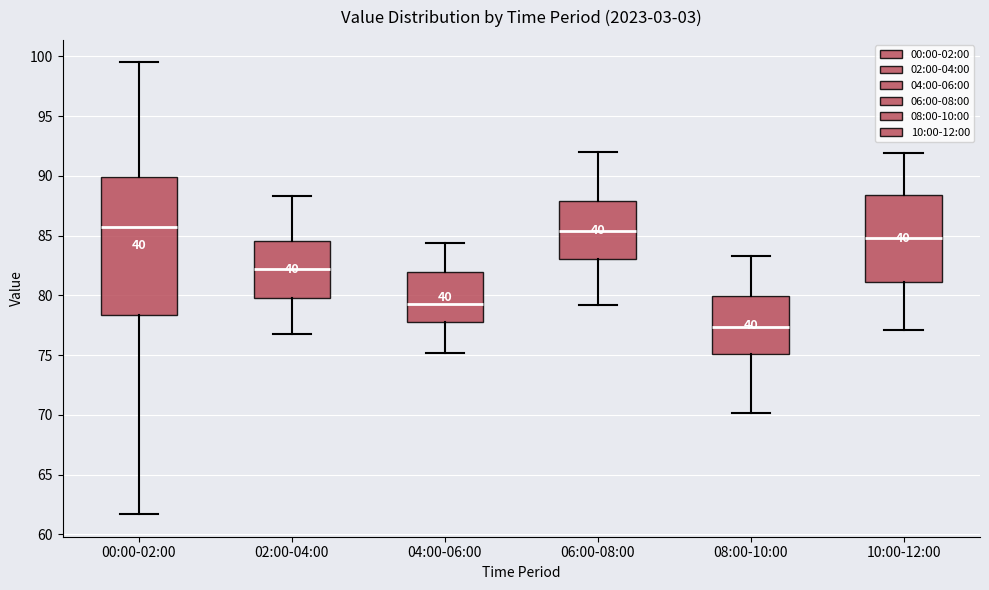

Where is the upper edge of the box for 02:00-04:00 on the y-axis? The values are not printed on the chart, so give them approximately, as read against the axis.

84.5